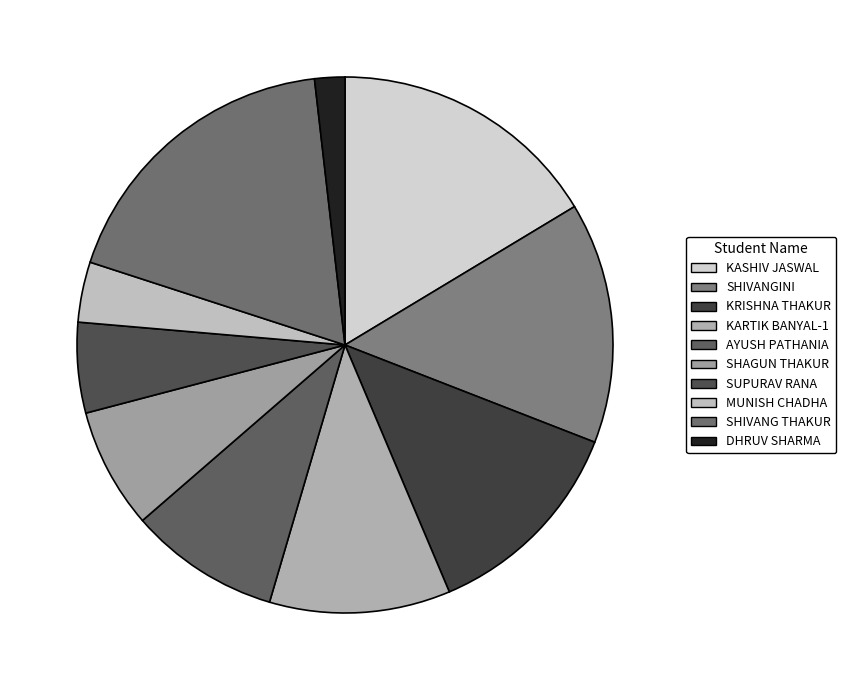

What percentage is the KRISHNA THAKUR slice, to the nearest percent?

13%